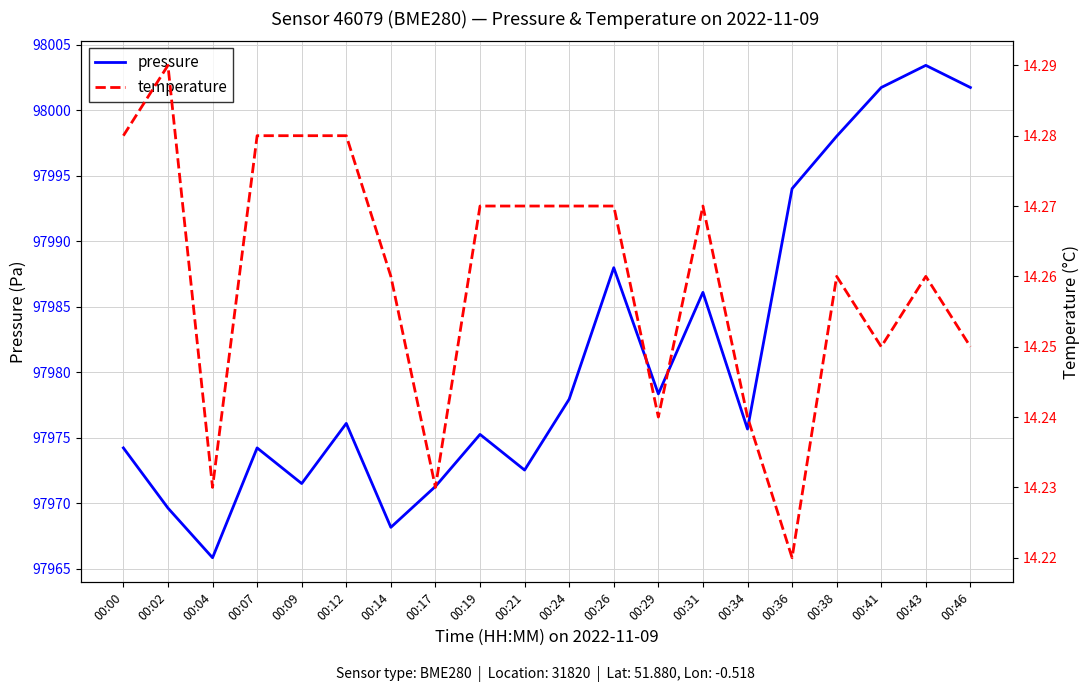

Does the chart have visible grid lines?

Yes